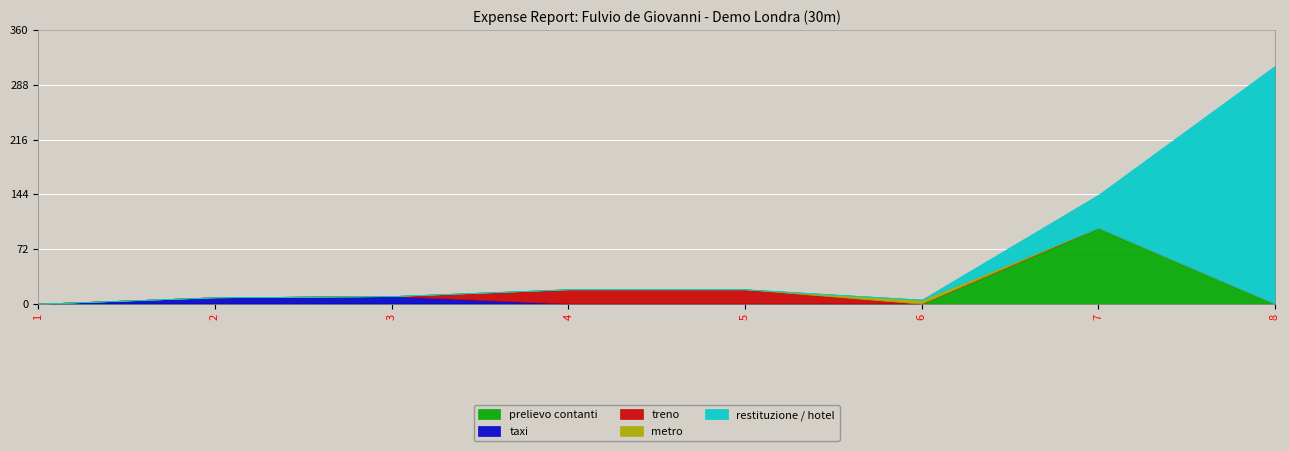

How many positive values does the taxi series have?

2